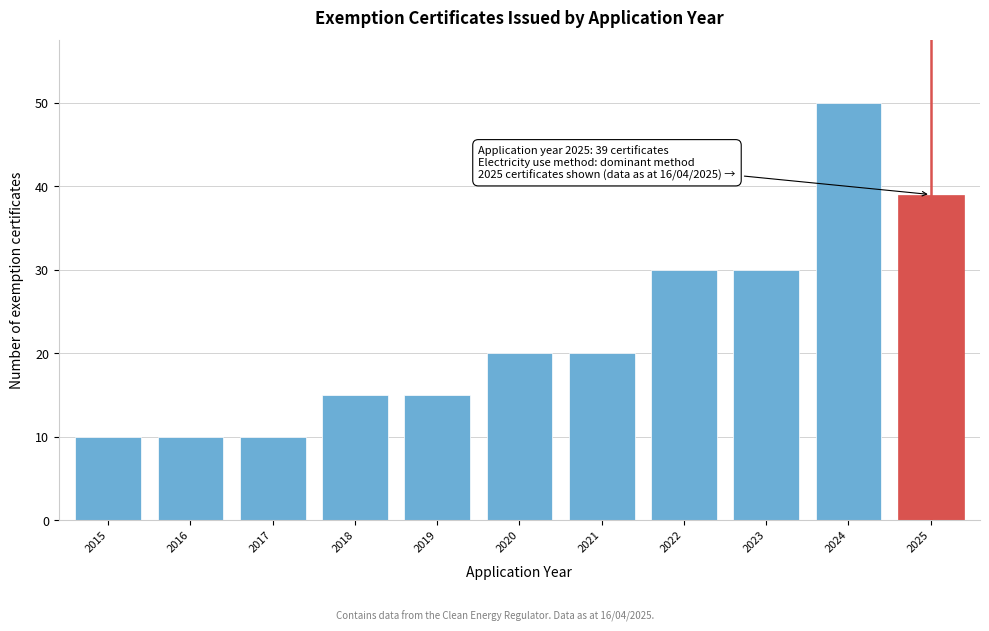

Reading left to right, what are all the values shown in this chart?

2015=10	2016=10	2017=10	2018=15	2019=15	2020=20	2021=20	2022=30	2023=30	2024=50	2025=39